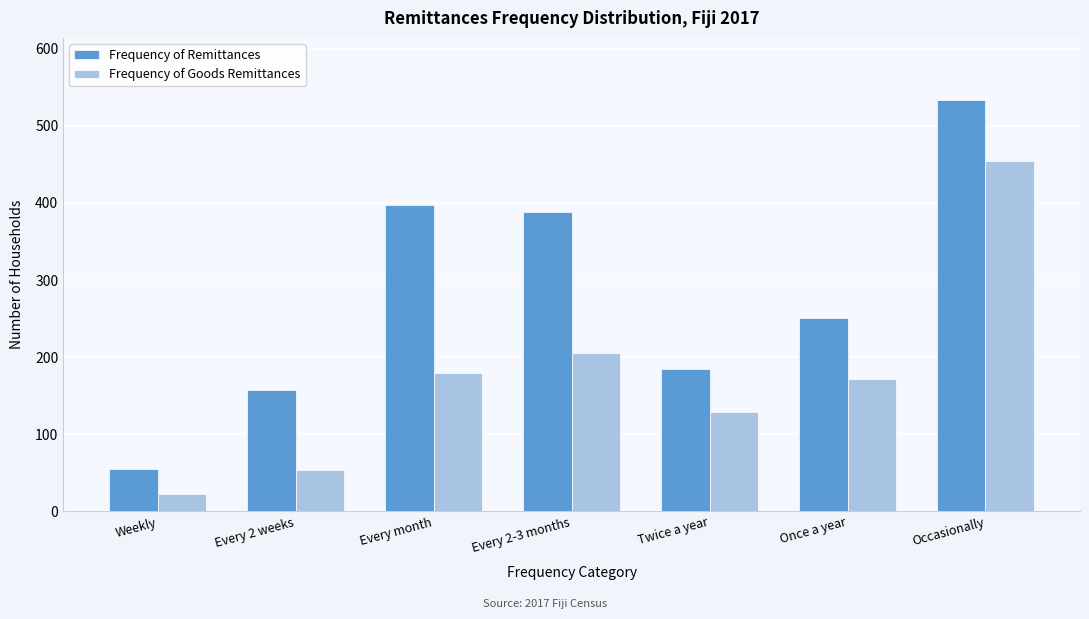

Reading left to right, extract all data points from this chart.

Frequency of Remittances: 55	157	397	388	185	251	534
Frequency of Goods Remittances: 23	54	180	205	129	172	454